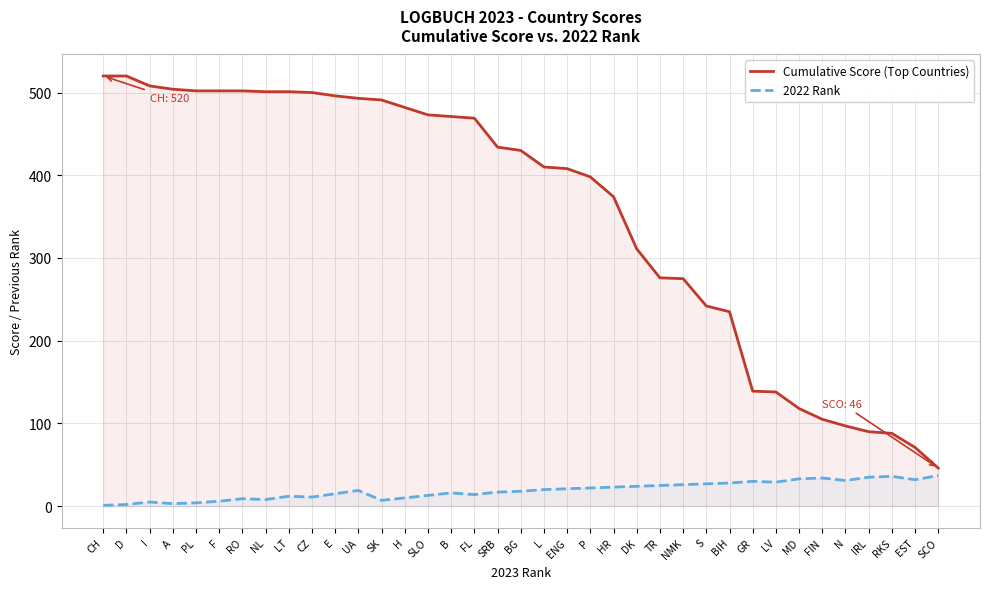

True or false: 2022 Rank and Cumulative Score (Top Countries) cross at least once.

False